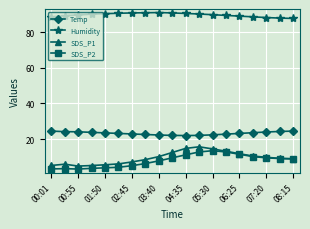

At how many categories does at least one series exceed 47?

19